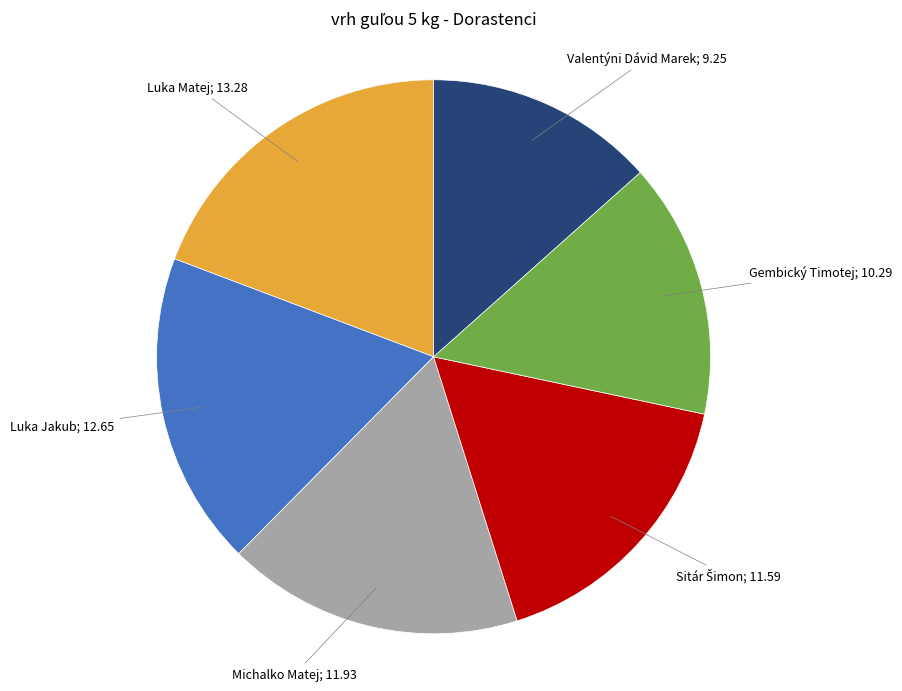

Does any single category account for the majority?

No